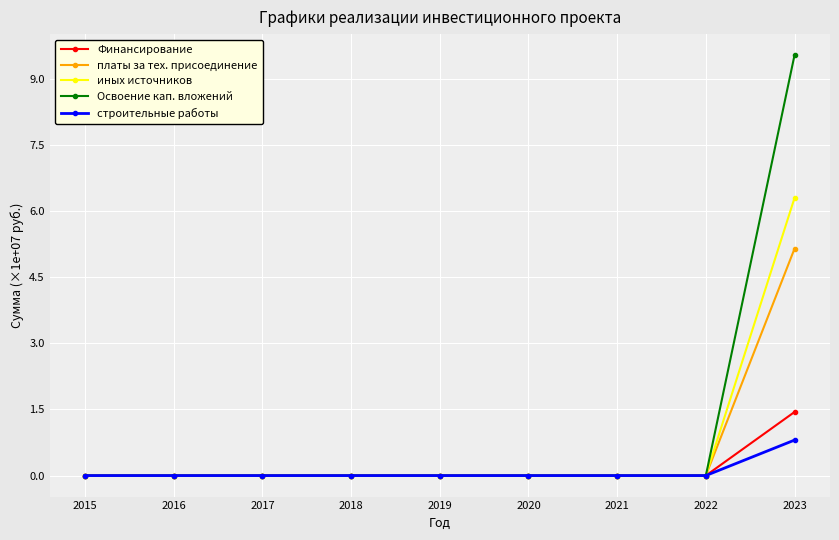

Is it true that Освоение кап. вложений equals 0.0 at 2015?

True